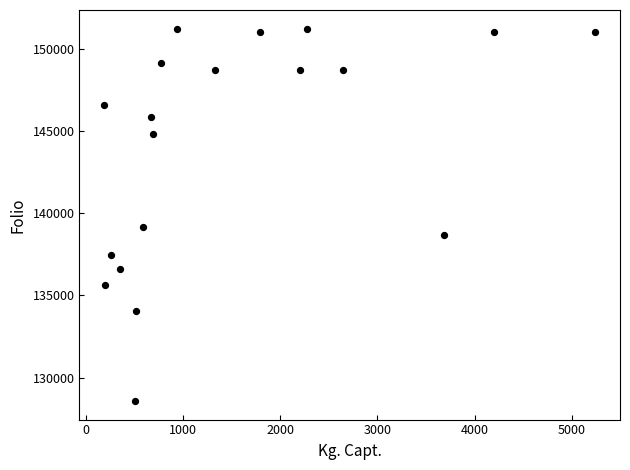

What Y value in the scatter plot is closest to 139907?

139167